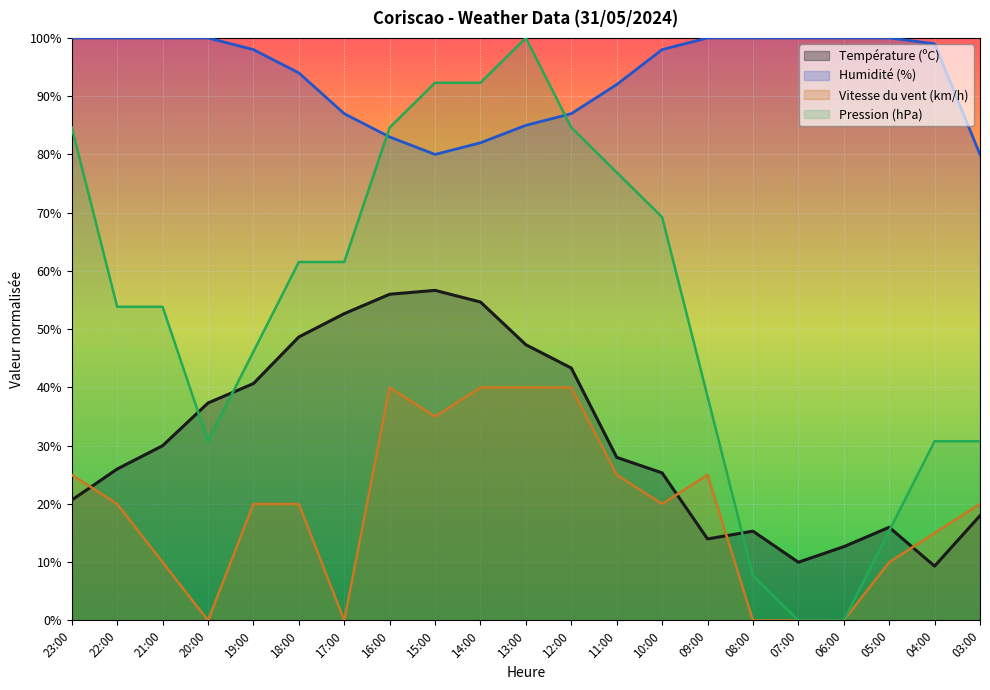

Reading left to right, transcribe all the data shown in this chart.

Température (ºC): 20.7	26.0	30.0	37.3	40.7	48.7	52.7	56.0	56.7	54.7	47.3	43.3	28.0	25.3	14.0	15.3	10.0	12.7	16.0	9.3	18.0
Humidité (%): 100.0	100.0	100.0	100.0	98.0	94.0	87.0	83.0	80.0	82.0	85.0	87.0	92.0	98.0	100.0	100.0	100.0	100.0	100.0	99.0	80.0
Vitesse du vent (km/h): 25.0	20.0	10.0	0.0	20.0	20.0	0.0	40.0	35.0	40.0	40.0	40.0	25.0	20.0	25.0	0.0	0.0	0.0	10.0	15.0	20.0
Pression (hPa): 84.6	53.8	53.8	30.8	46.2	61.5	61.5	84.6	92.3	92.3	100.0	84.6	76.9	69.2	38.5	7.7	0.0	0.0	15.4	30.8	30.8